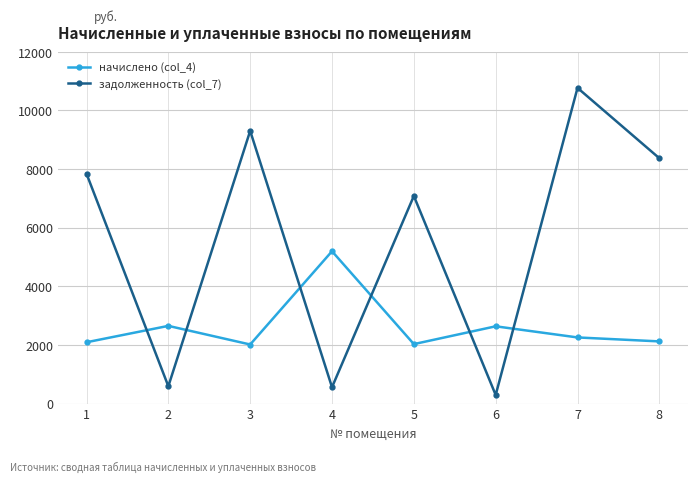

How many interior local peaks does the задолженность (col_7) series have?

3